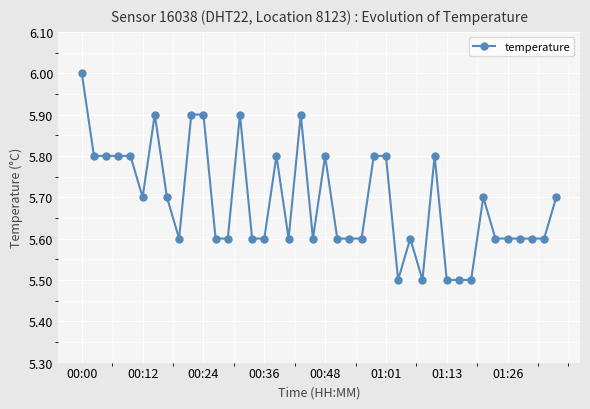

How many values are between 5 and 6?

40